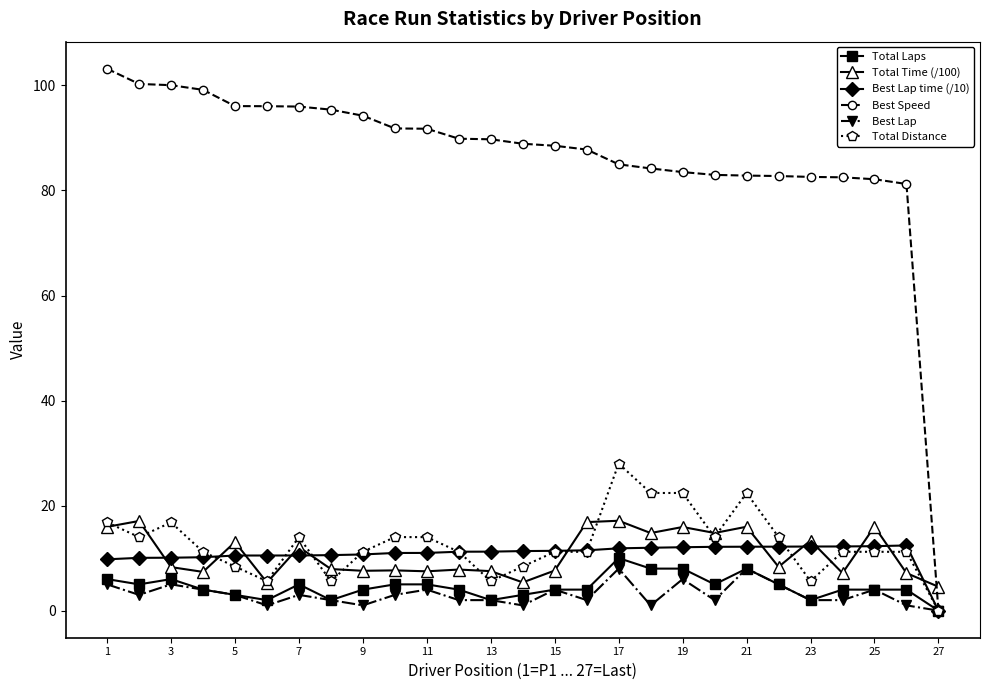

True or false: Total Distance has more than 0 points higher than both neighbors.

True